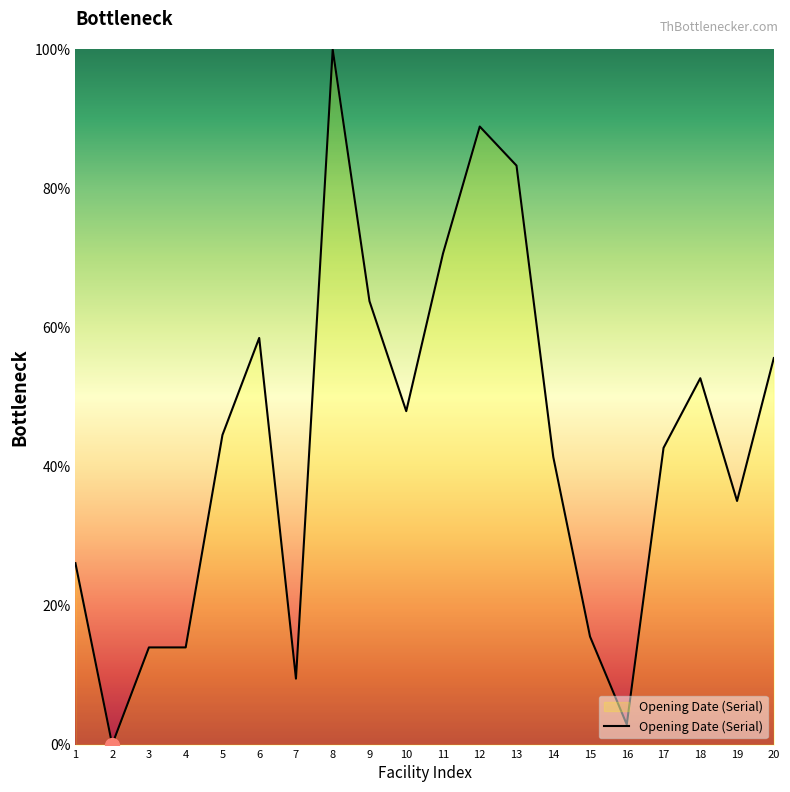

At which category does the chart reach its peak across all series?

8